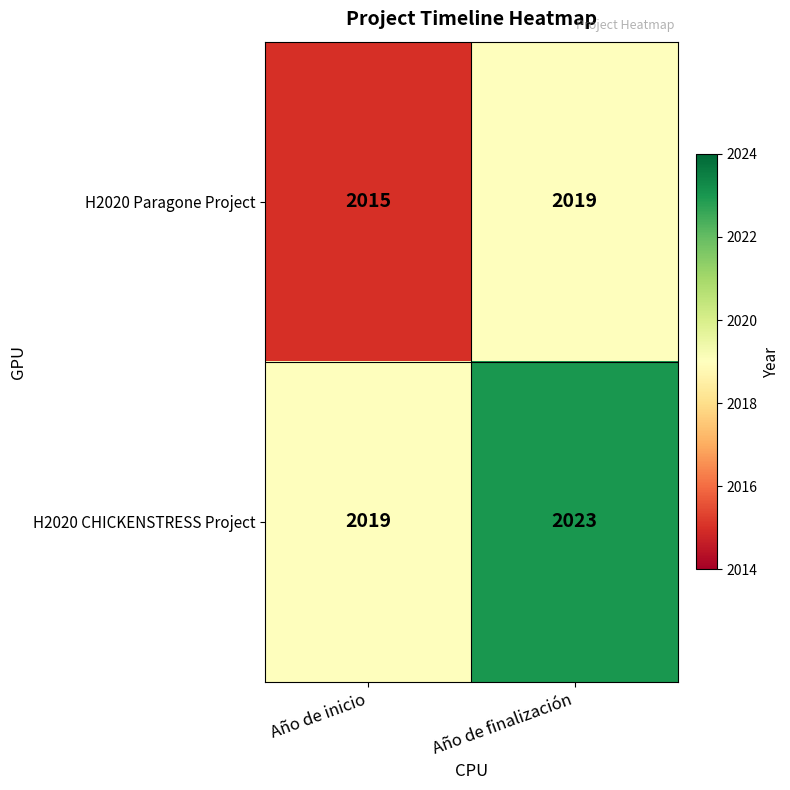

Where is H2020 Paragone Project nearest to the value 2017?

Año de inicio